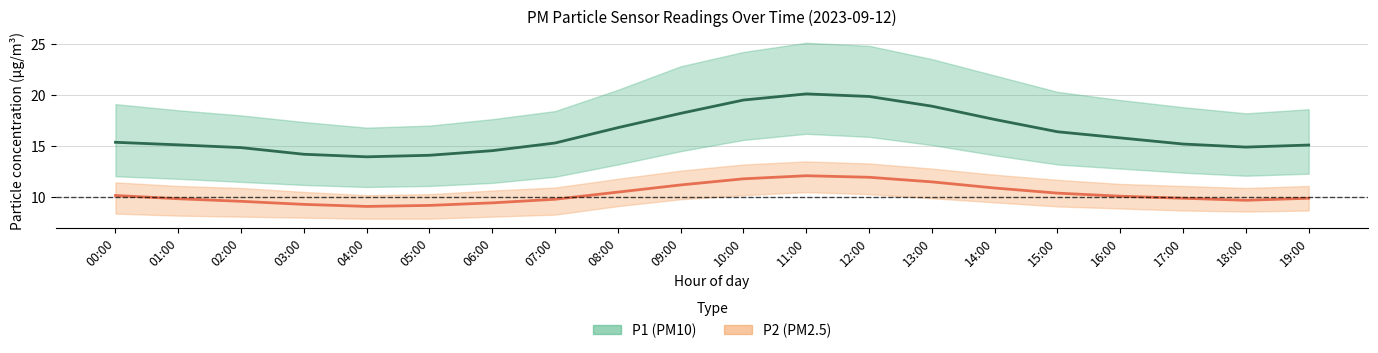

How many lines are shown in the chart?

2